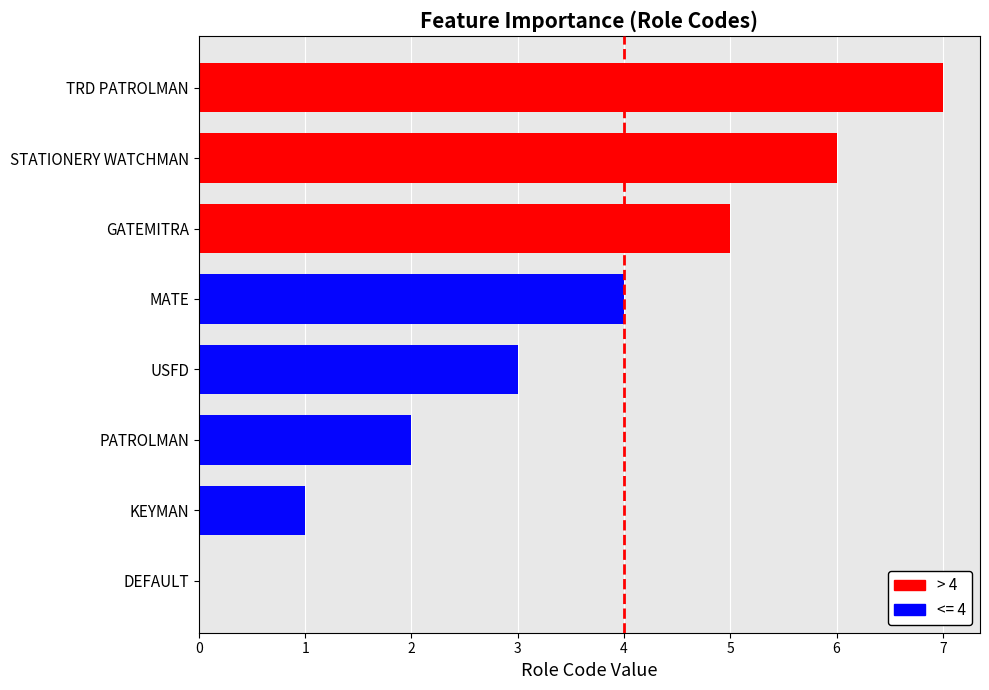

Count the values in the range 2 to 6.

5